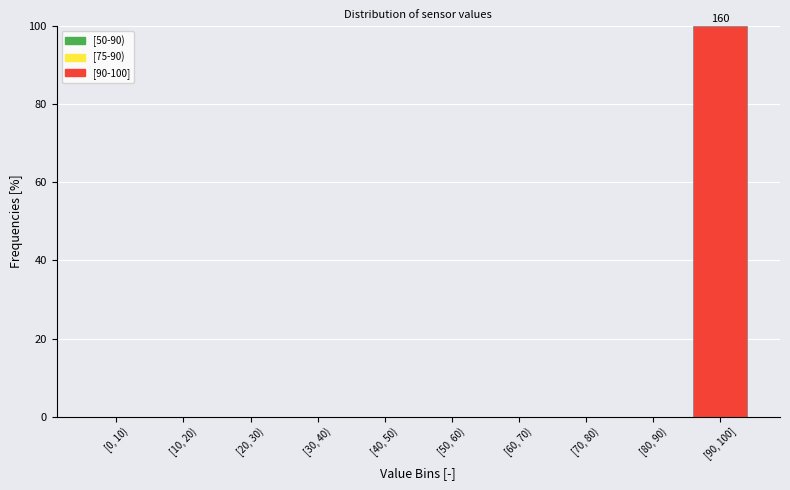

Reading left to right, transcribe all the data shown in this chart.

[0, 10)=0	[10, 20)=0	[20, 30)=0	[30, 40)=0	[40, 50)=0	[50, 60)=0	[60, 70)=0	[70, 80)=0	[80, 90)=0	[90, 100]=100